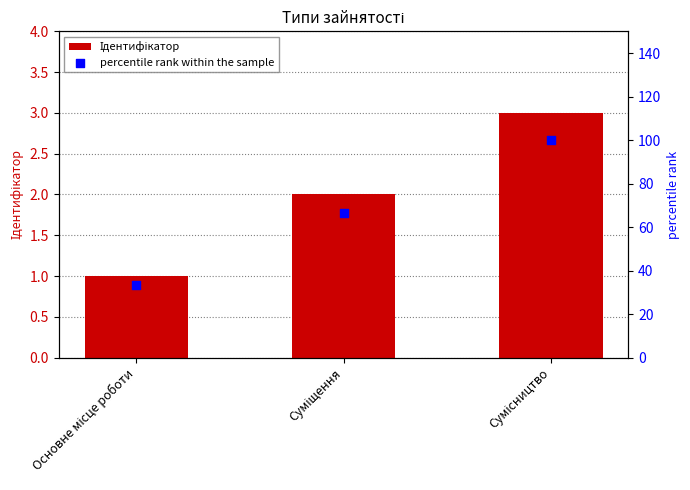

What are all the series names shown in the legend?

Ідентифікатор, percentile rank within the sample